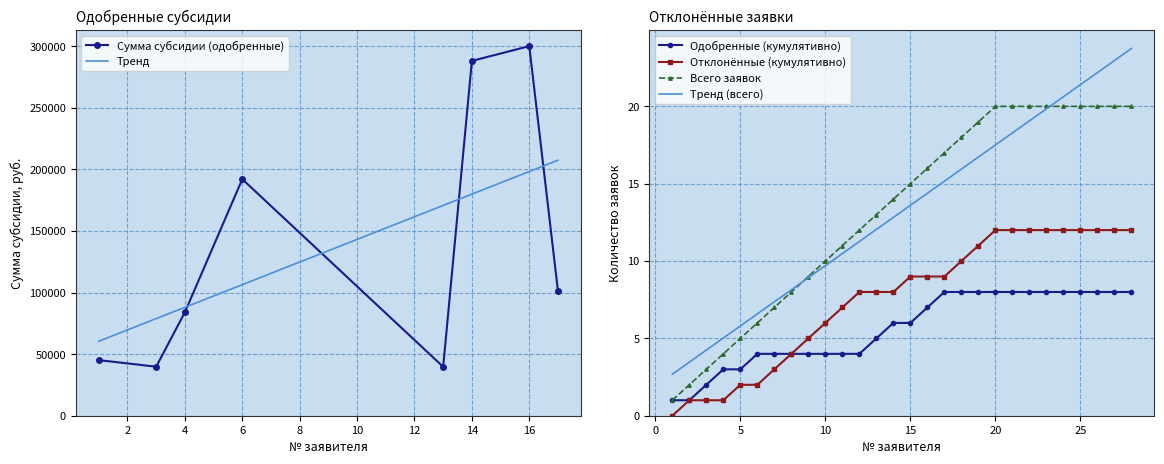

Reading left to right, what are all the values shown in this chart?

45120.0	39790.4	84000.0	192000.0	39713.9	288000.0	300000.0	101200.0